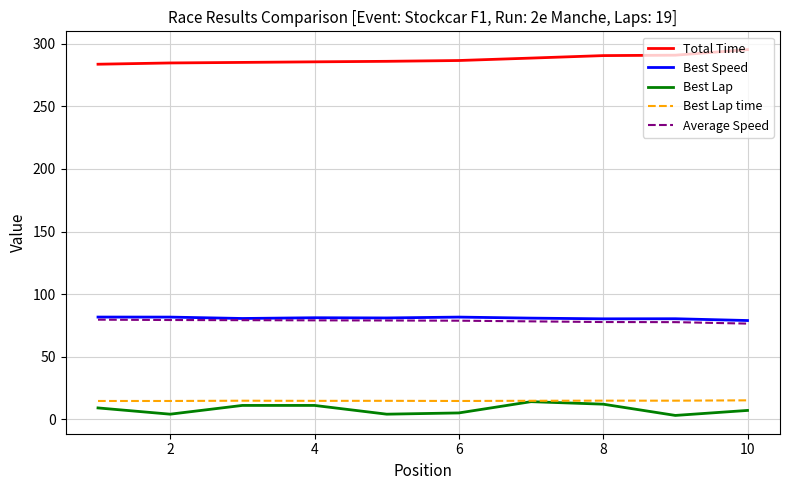

What is the difference between the maximum and minimum values in the Average Speed series?

3.1